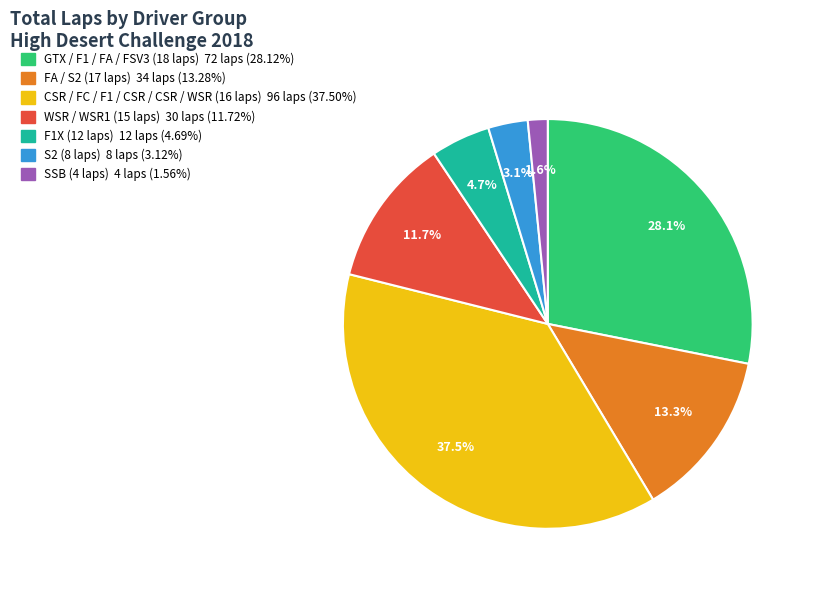

Is there any slice that represents more than half of the pie?

No